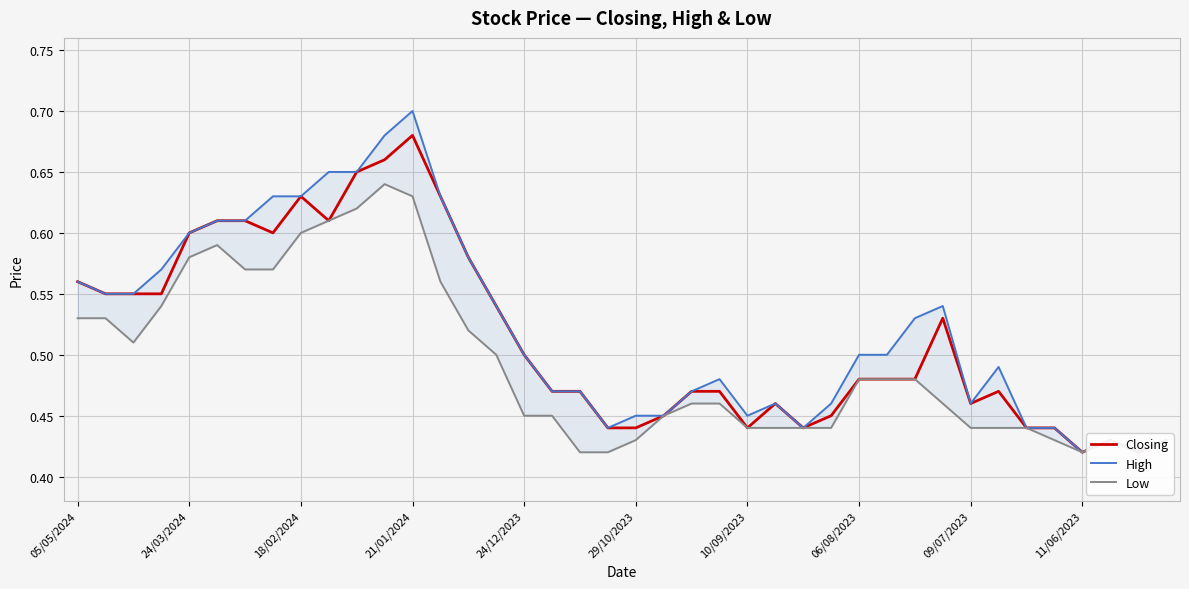

The High series shows 0.4 at 35. True or false?

True